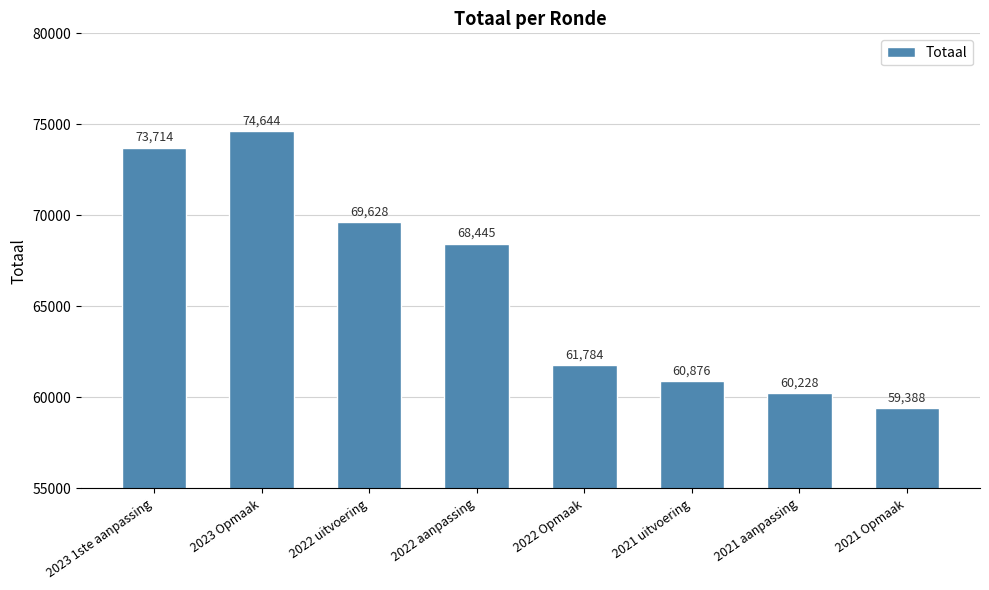

Where does the data first go above 68445?

2023 1ste aanpassing